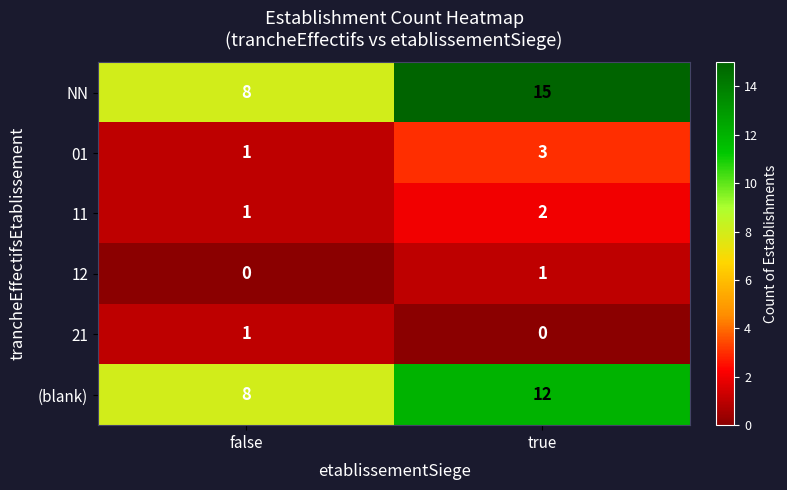

What is the difference between the maximum and minimum values in the (blank) series?

4